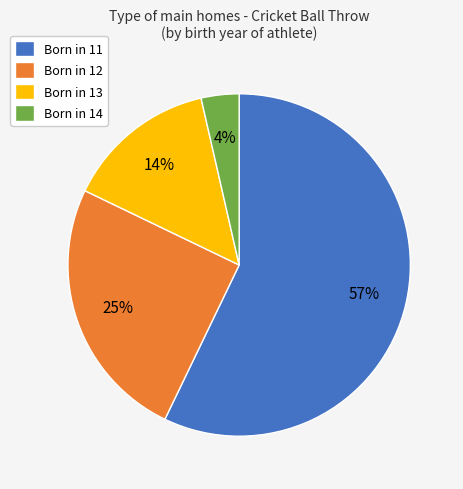

How many segments does this pie chart have?

4